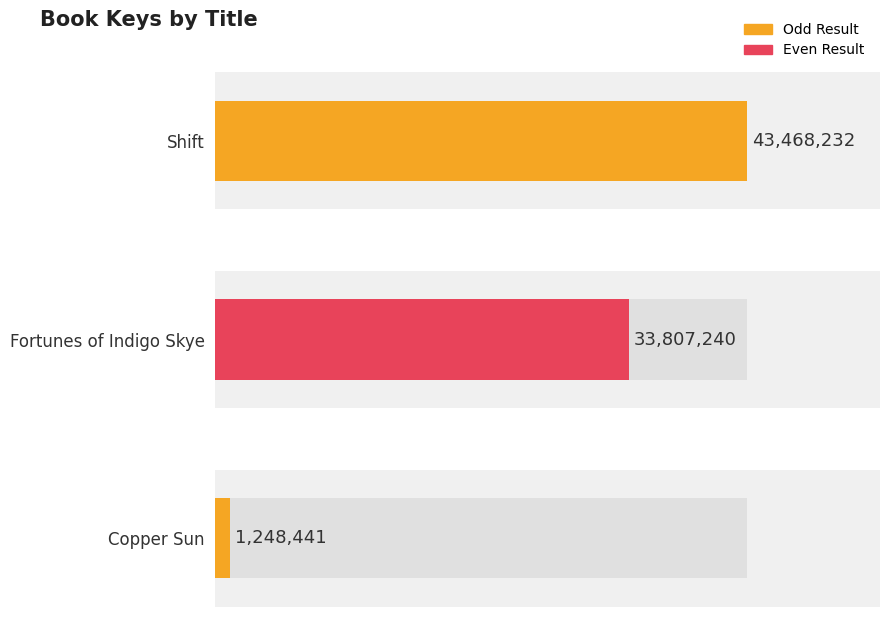

The chart shows a value of 8729477 at Fortunes of Indigo Skye. True or false?

False